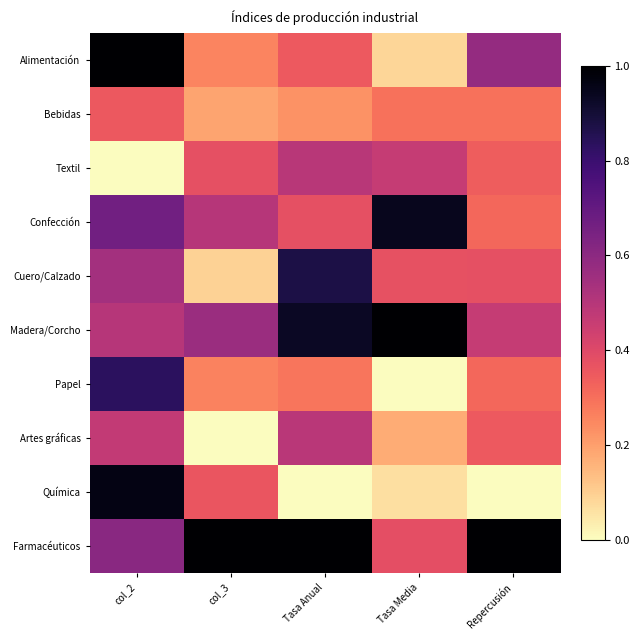

Reading right to left, transcribe all the data shown in this chart.

Alimentación: Repercusión=0.6	Tasa Media=0.1	Tasa Anual=0.3	col_3=0.3	col_2=1.0
Bebidas: Repercusión=0.3	Tasa Media=0.3	Tasa Anual=0.2	col_3=0.2	col_2=0.4
Textil: Repercusión=0.3	Tasa Media=0.5	Tasa Anual=0.5	col_3=0.4	col_2=0.0
Confección: Repercusión=0.3	Tasa Media=0.9	Tasa Anual=0.4	col_3=0.5	col_2=0.7
Cuero/Calzado: Repercusión=0.4	Tasa Media=0.4	Tasa Anual=0.9	col_3=0.1	col_2=0.5
Madera/Corcho: Repercusión=0.5	Tasa Media=1.0	Tasa Anual=0.9	col_3=0.6	col_2=0.5
Papel: Repercusión=0.3	Tasa Media=0.0	Tasa Anual=0.3	col_3=0.3	col_2=0.8
Artes gráficas: Repercusión=0.4	Tasa Media=0.2	Tasa Anual=0.5	col_3=0.0	col_2=0.5
Química: Repercusión=0.0	Tasa Media=0.1	Tasa Anual=0.0	col_3=0.4	col_2=1.0
Farmacéuticos: Repercusión=1.0	Tasa Media=0.4	Tasa Anual=1.0	col_3=1.0	col_2=0.6